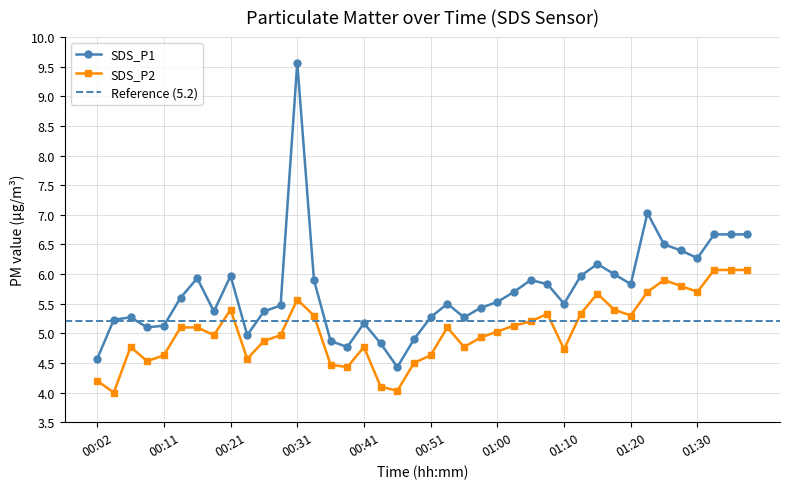

What is the average value of the SDS_P1 series?

5.7